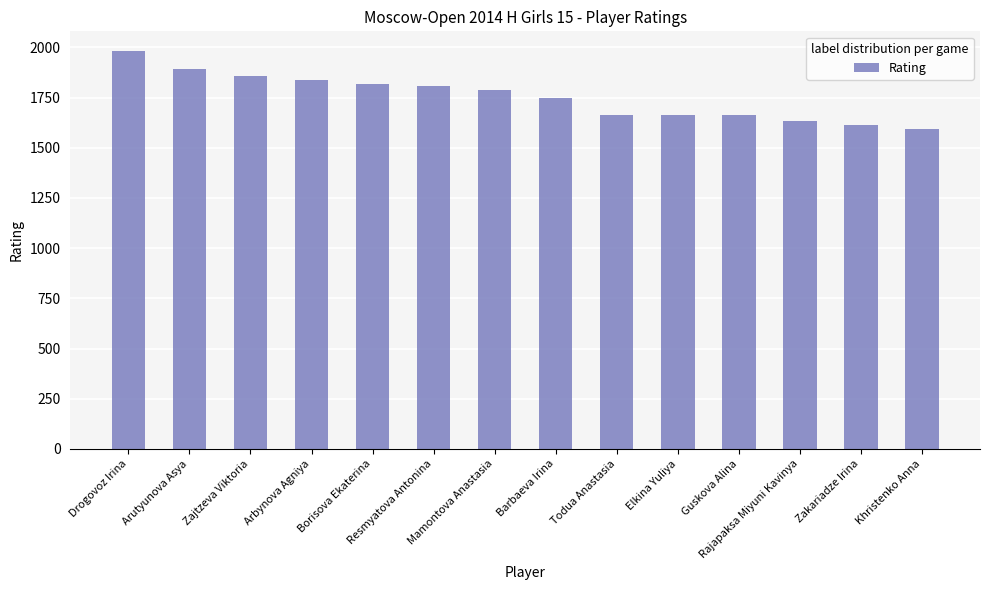

Where is the data nearest to the value 1788?

Mamontova Anastasia